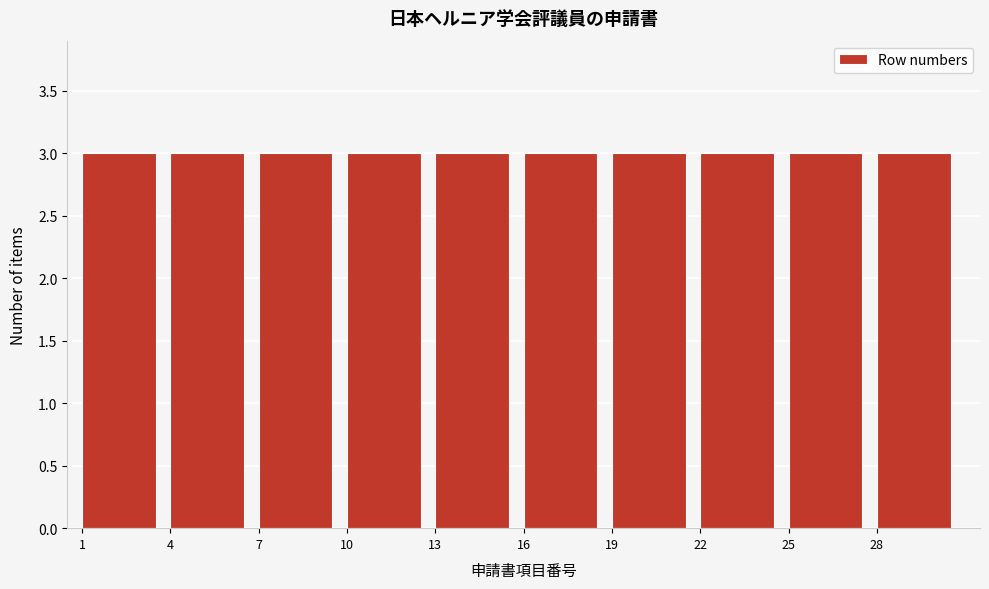

Reading left to right, transcribe this chart: for each bar, give the range it covers on the x-axis and its height. The values are not printed on the chart, so give them approximately, as read against the axis.

1 to 4: 3
4 to 7: 3
7 to 10: 3
10 to 13: 3
13 to 16: 3
16 to 19: 3
19 to 22: 3
22 to 25: 3
25 to 28: 3
28 to 31: 3